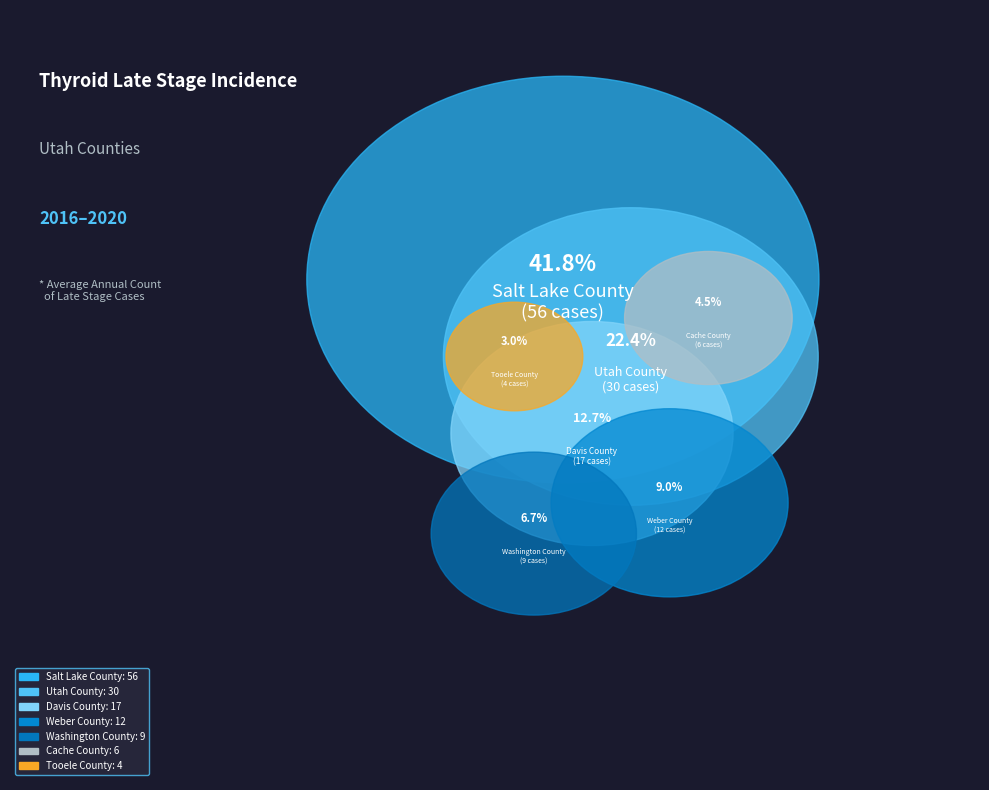

True or false: Washington County accounts for 7% of the total.

True